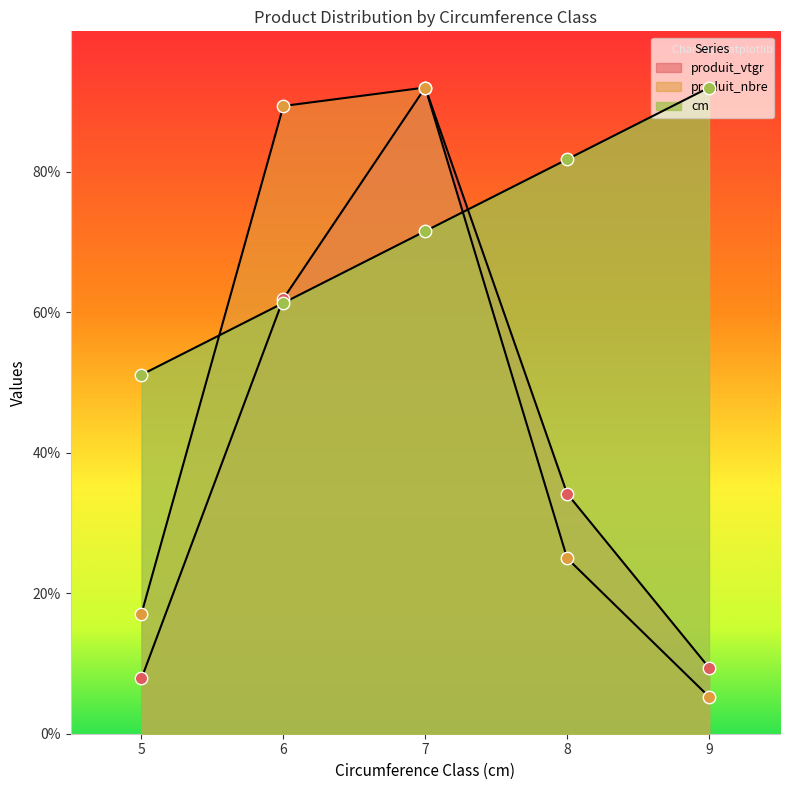

Which series contains the lowest Y value?

produit_nbre